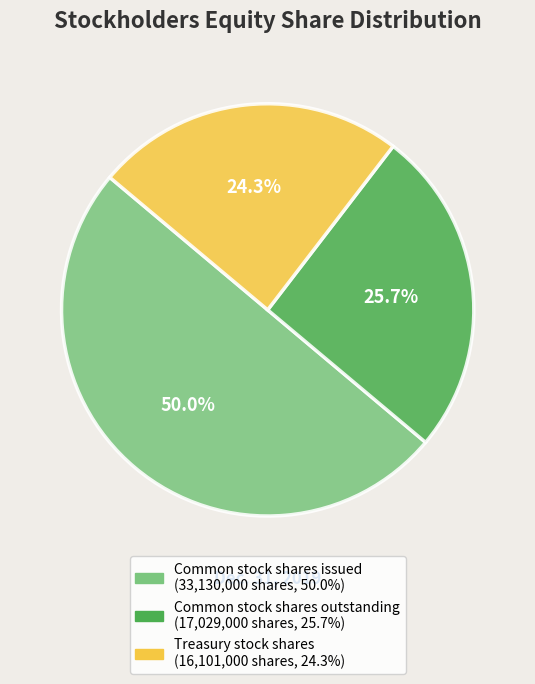

Which slice is the largest?

Common stock shares issued